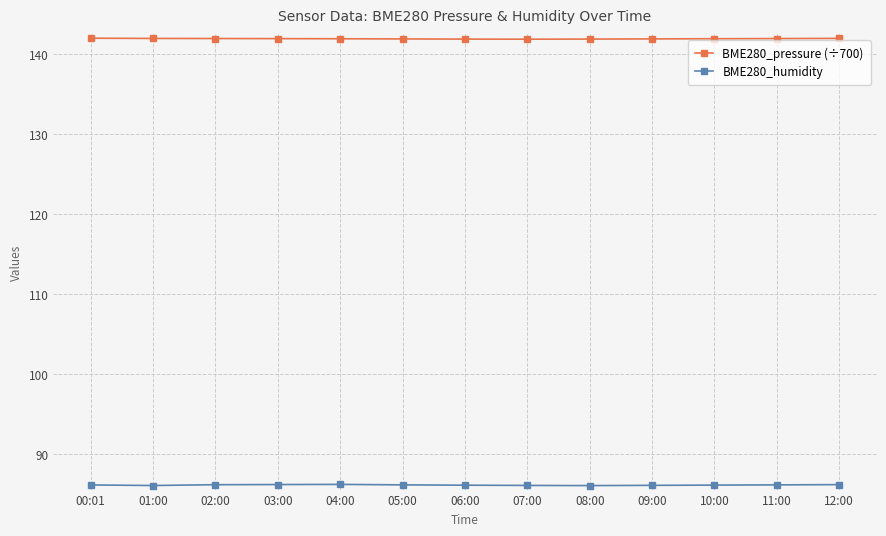

What is the maximum value for BME280_humidity?

86.2